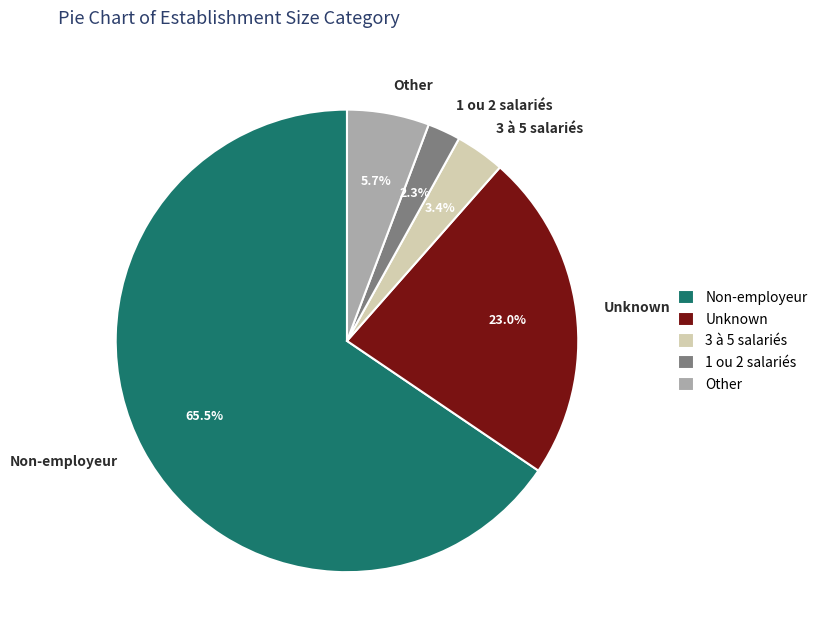

Which slice represents more than half of the pie?

Non-employeur